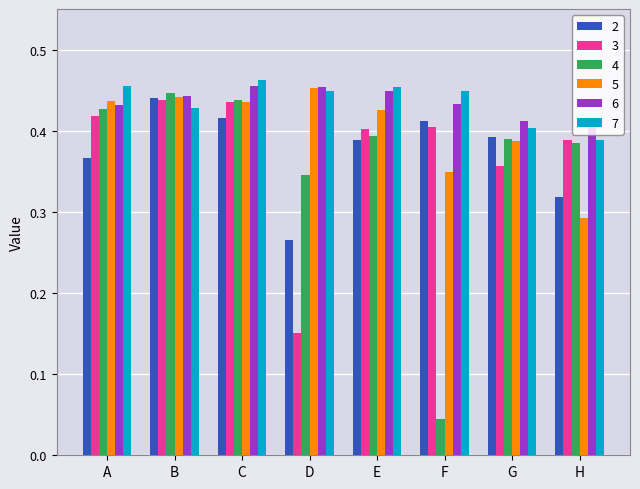

What is the total value across all series at F?

2.1